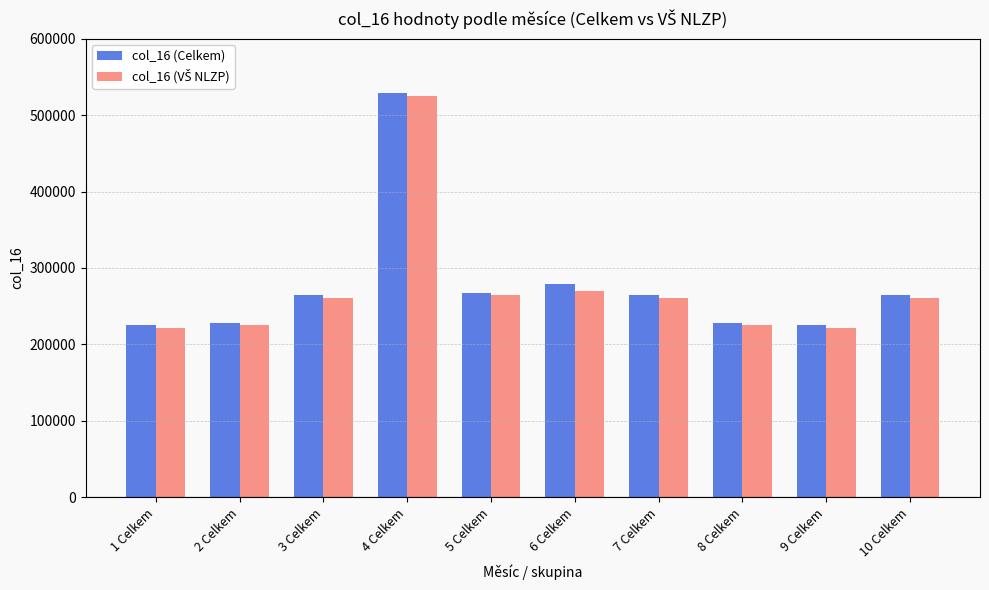

True or false: col_16 (Celkem) has a value of 379205 at 5 Celkem.

False